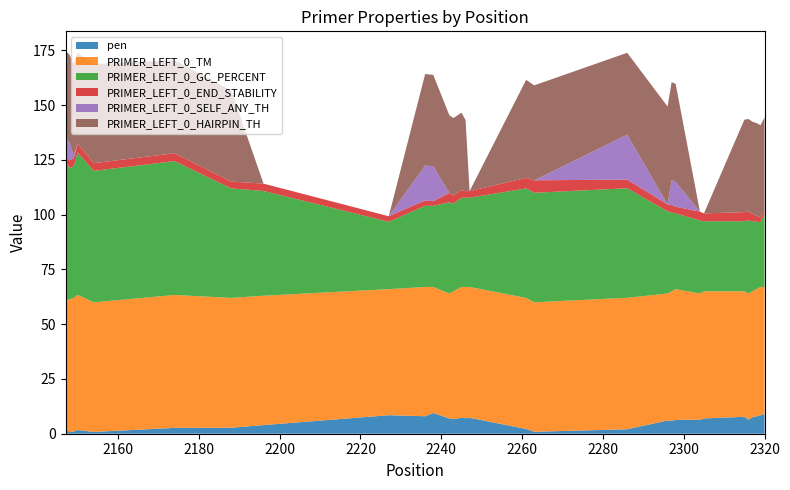

Reading left to right, transcribe all the data shown in this chart.

pen: 2147=2.1	2148=0.7	2149=1.0	2150=1.7	2154=0.8	2174=2.7	2188=2.7	2196=3.9	2227=8.5	2236=8.0	2238=9.5	2242=7.0	2243=6.7	2245=7.3	2246=7.1	2247=7.3	2261=2.2	2263=0.9	2286=2.0	2296=6.1	2297=5.8	2298=6.3	2304=6.4	2305=7.0	2315=7.7	2316=6.4	2317=7.5	2318=7.9	2319=8.4	2320=8.9
PRIMER_LEFT_0_TM: 2147=58.9	2148=60.7	2149=61.0	2150=61.7	2154=59.2	2174=60.7	2188=59.3	2196=59.1	2227=57.5	2236=59.0	2238=57.5	2242=57.0	2243=58.3	2245=59.7	2246=59.9	2247=59.7	2261=59.8	2263=59.1	2286=60.0	2296=57.9	2297=59.2	2298=59.7	2304=57.6	2305=58.0	2315=57.3	2316=57.6	2317=57.5	2318=58.1	2319=58.6	2320=58.1
PRIMER_LEFT_0_GC_PERCENT: 2147=63.2	2148=60.0	2149=60.0	2150=65.0	2154=60.0	2174=61.1	2188=50.0	2196=47.8	2227=30.8	2236=37.0	2238=37.0	2242=41.7	2243=40.0	2245=40.7	2246=40.7	2247=40.7	2261=50.0	2263=50.0	2286=50.0	2296=37.5	2297=36.0	2298=34.6	2304=33.3	2305=32.0	2315=32.0	2316=33.3	2317=32.0	2318=30.8	2319=29.6	2320=33.3
PRIMER_LEFT_0_END_STABILITY: 2147=2.6	2148=3.4	2149=3.7	2150=4.0	2154=3.5	2174=3.6	2188=3.1	2196=3.3	2227=2.5	2236=2.5	2238=2.1	2242=4.3	2243=3.7	2245=3.5	2246=3.0	2247=3.0	2261=4.8	2263=5.7	2286=4.0	2296=3.2	2297=3.4	2298=3.0	2304=4.1	2305=3.6	2315=4.2	2316=4.2	2317=3.2	2318=2.9	2319=2.0	2320=1.9
PRIMER_LEFT_0_SELF_ANY_TH: 2147=8.0	2148=8.0	2149=1.4	2150=0.0	2154=0.0	2174=0.0	2188=0.0	2196=0.0	2227=0.0	2236=16.0	2238=16.0	2242=0.0	2243=0.0	2245=0.0	2246=0.0	2247=0.0	2261=0.0	2263=0.0	2286=20.5	2296=0.0	2297=11.3	2298=11.3	2304=0.0	2305=0.0	2315=0.0	2316=0.0	2317=0.0	2318=0.0	2319=0.0	2320=0.0
PRIMER_LEFT_0_HAIRPIN_TH: 2147=40.2	2148=40.2	2149=41.7	2150=41.5	2154=45.3	2174=42.4	2188=41.6	2196=0.0	2227=0.0	2236=41.8	2238=41.8	2242=35.4	2243=35.4	2245=35.4	2246=32.4	2247=0.0	2261=44.8	2263=43.4	2286=37.4	2296=44.7	2297=44.8	2298=44.8	2304=0.0	2305=0.0	2315=42.2	2316=42.2	2317=42.2	2318=42.2	2319=42.2	2320=42.2